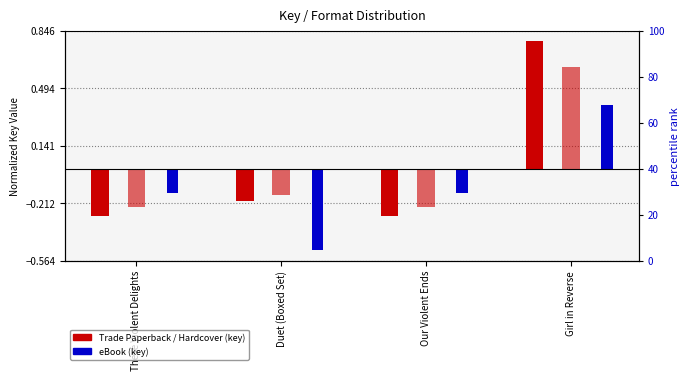

What are all the series names shown in the legend?

Trade Paperback, Hardcover, eBook